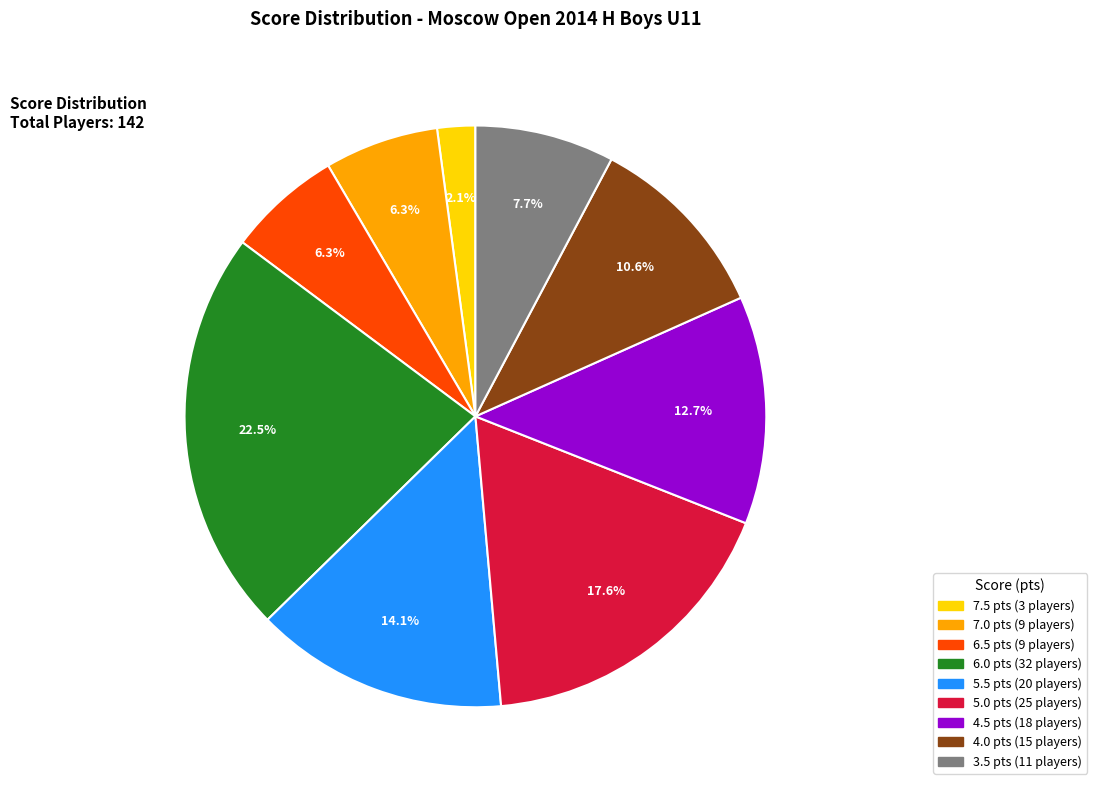

Which category has the biggest portion of the pie?

6.0